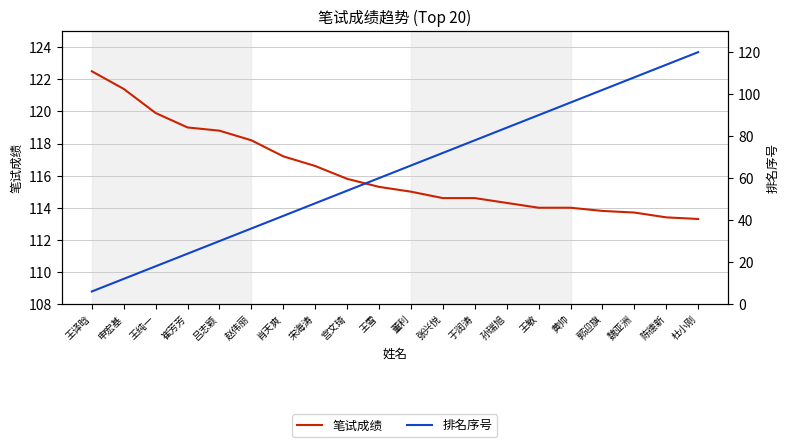

Does the chart have visible grid lines?

Yes